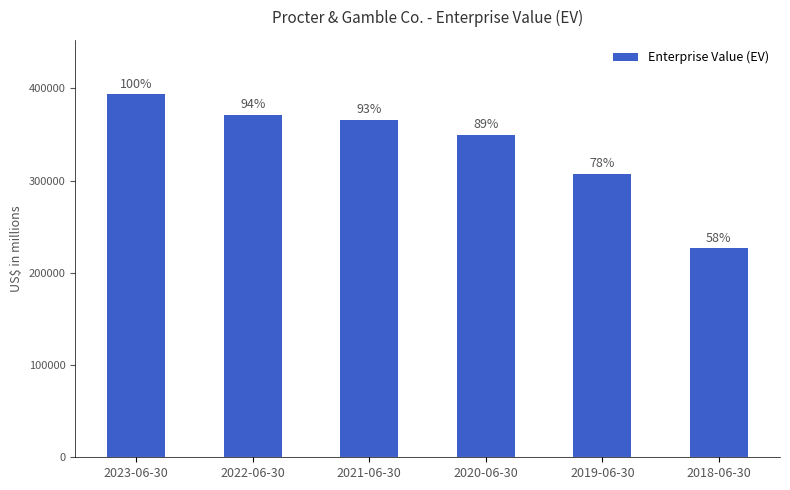

What is the label of the 5th bar from the right?

2022-06-30